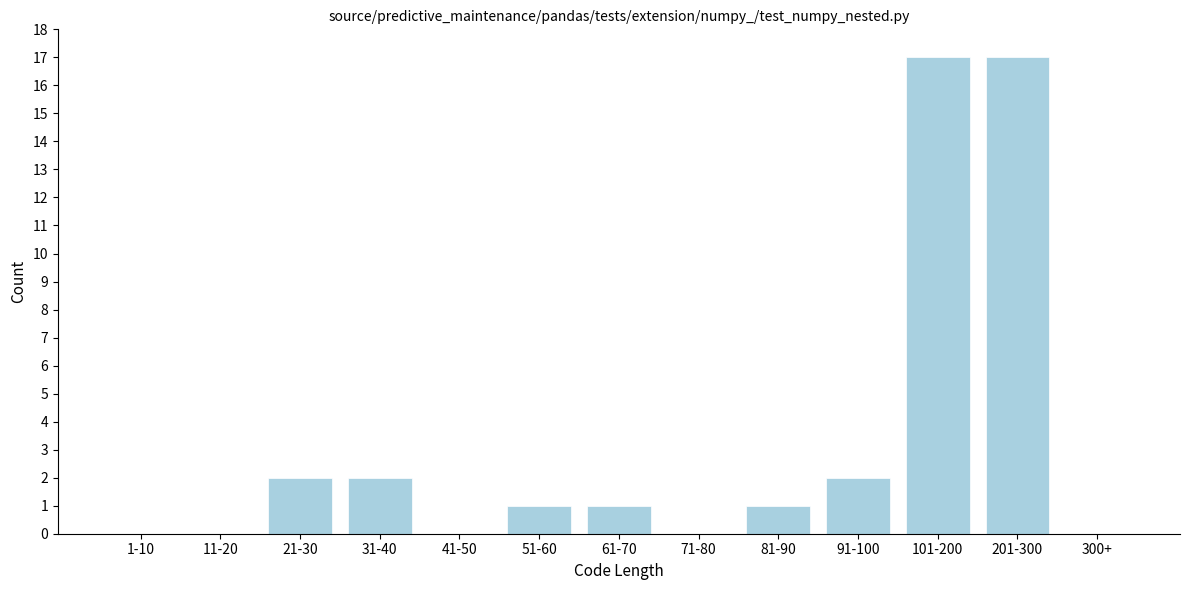

Reading left to right, what are all the values shown in this chart?

1-10=0	11-20=0	21-30=2	31-40=2	41-50=0	51-60=1	61-70=1	71-80=0	81-90=1	91-100=2	101-200=17	201-300=17	300+=0